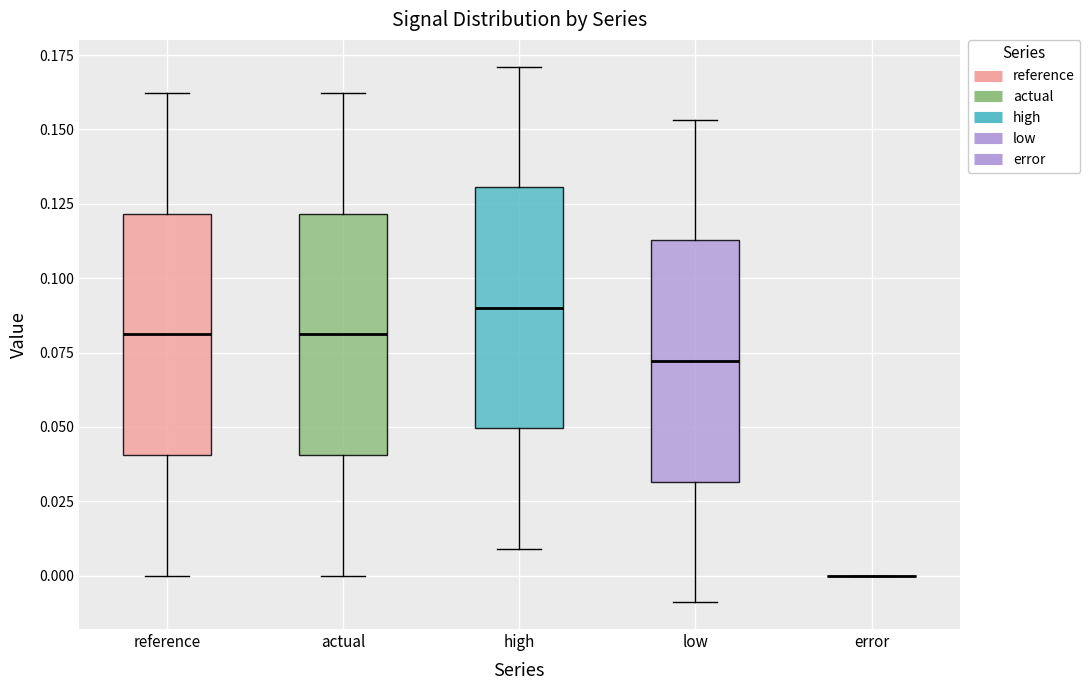

Where does the lower whisker of the box for reference end on the y-axis? The values are not printed on the chart, so give them approximately, as read against the axis.

0.000